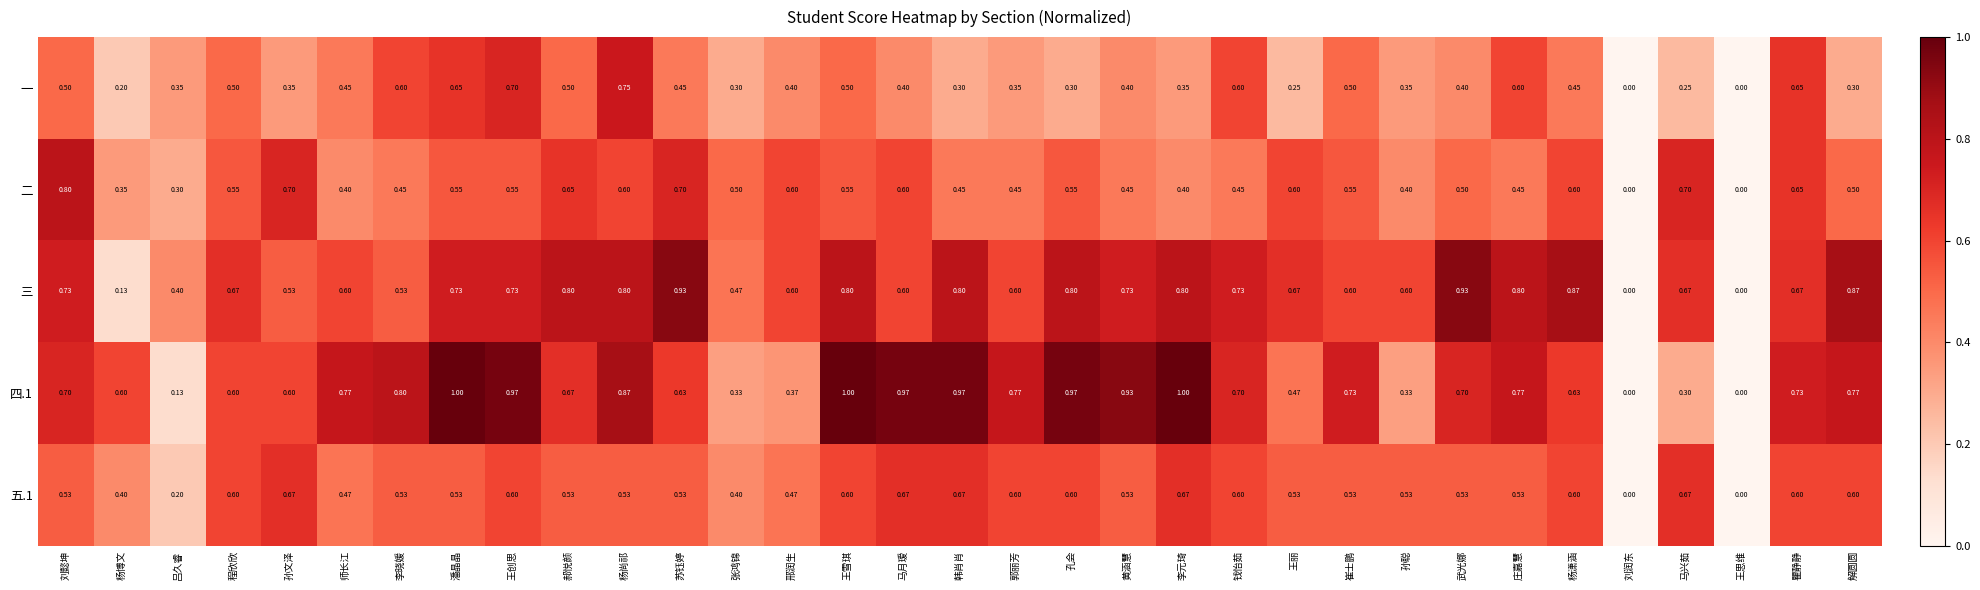

Which series has the largest range (max minus min)?

四.1